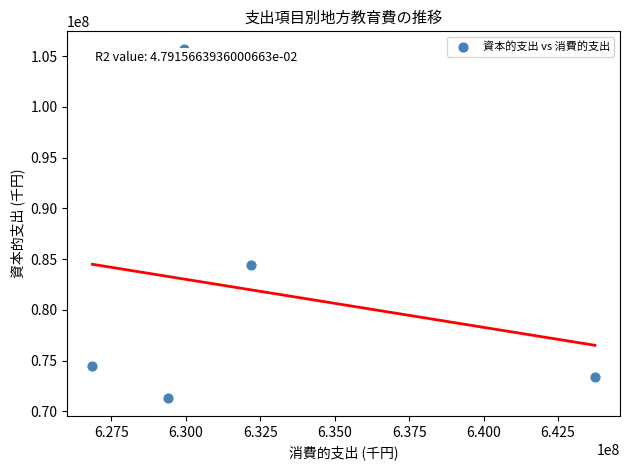

What Y value in the scatter plot is closest to 88497528?

84415008